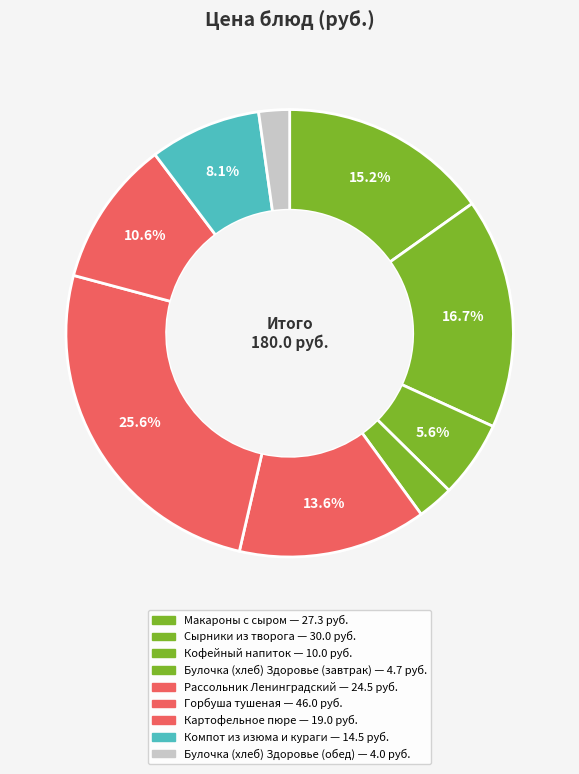

How many slices are in this pie chart?

9